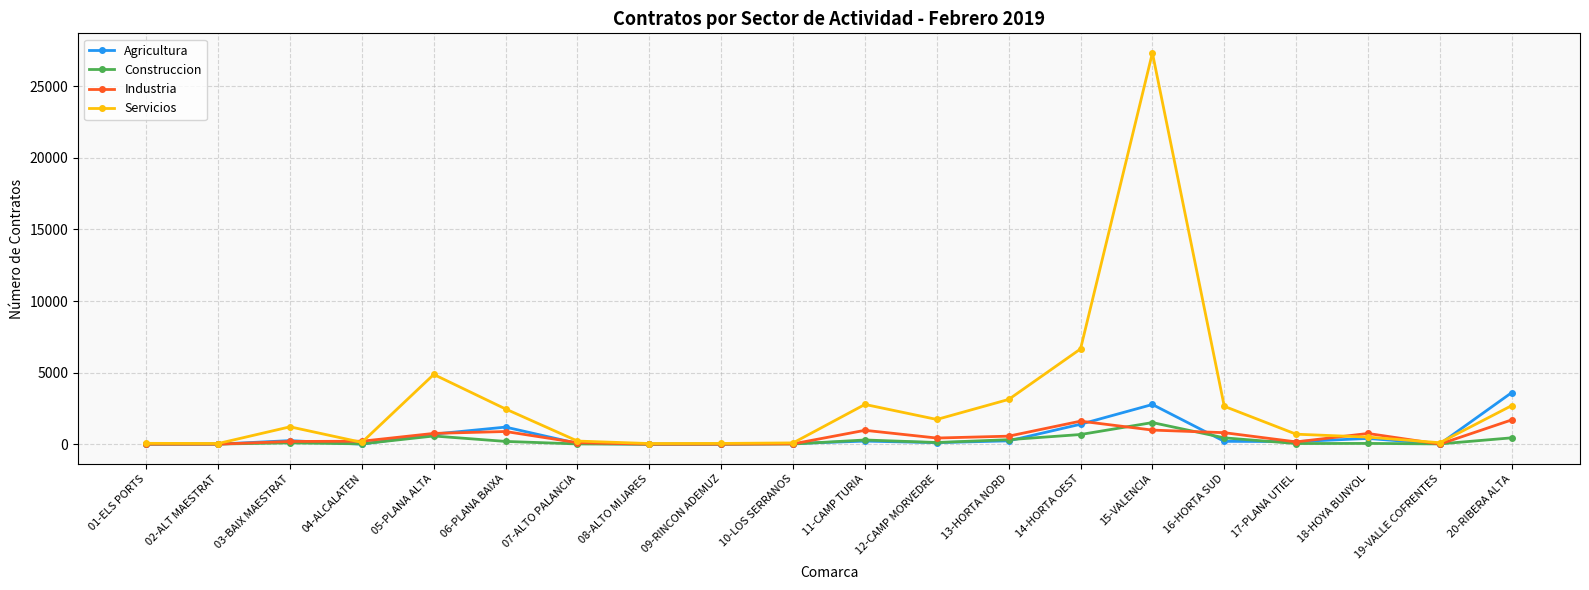

Does the chart have visible grid lines?

Yes